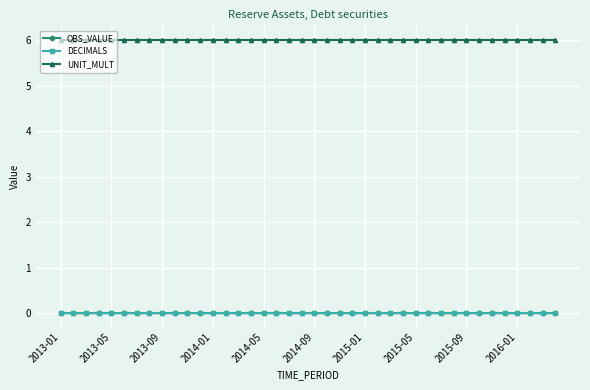

What is the highest value of the UNIT_MULT series?

6.0